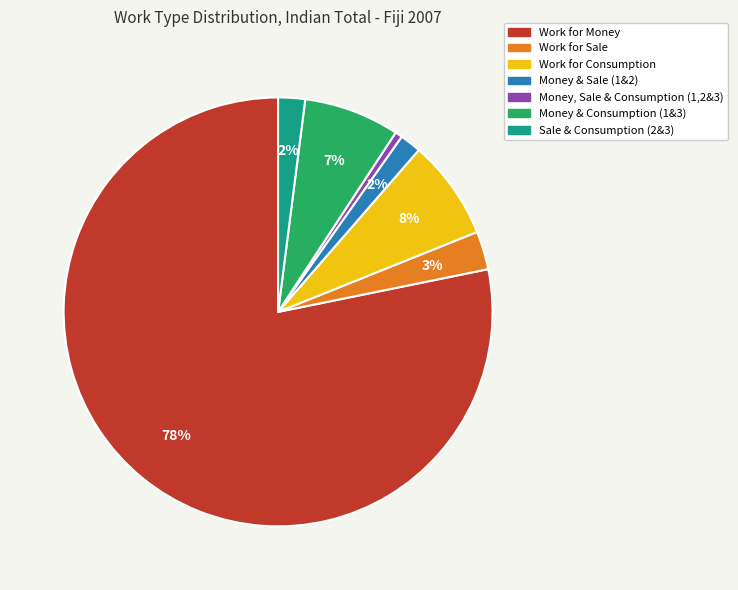

To the nearest percent, what is the average slice percentage?

14%